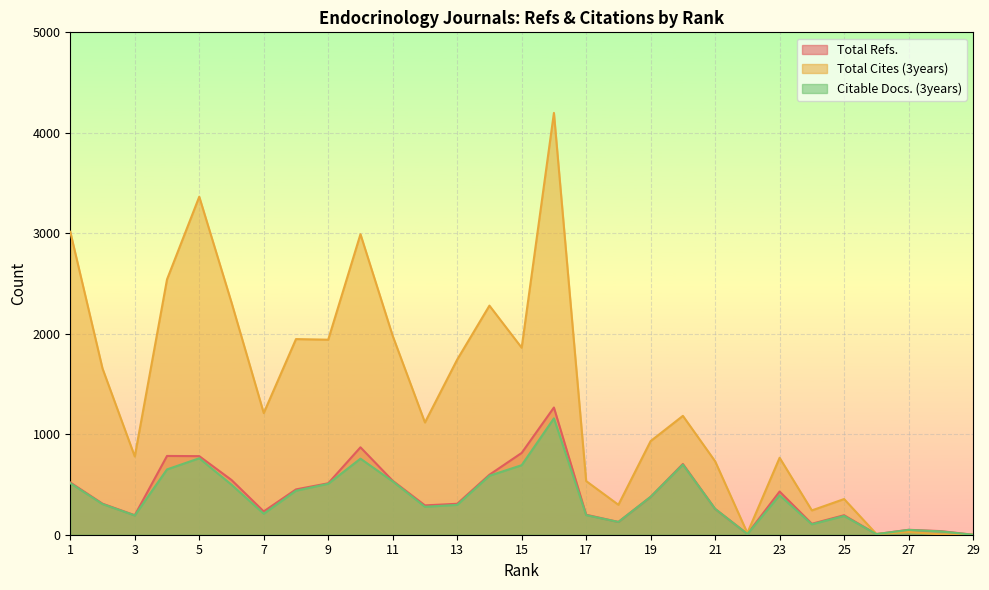

Reading left to right, extract all data points from this chart.

Total Refs.: 1=520	2=309	3=194	4=784	5=782	6=545	7=232	8=451	9=512	10=870	11=537	12=292	13=308	14=597	15=814	16=1266	17=199	18=127	19=377	20=704	21=257	22=8	23=430	24=109	25=194	26=6	27=49	28=36	29=0
Total Cites (3years): 1=3015	2=1654	3=779	4=2541	5=3364	6=2312	7=1211	8=1947	9=1941	10=2991	11=1979	12=1117	13=1743	14=2280	15=1861	16=4198	17=534	18=298	19=932	20=1183	21=731	22=17	23=766	24=242	25=355	26=8	27=27	28=4	29=0
Citable Docs. (3years): 1=513	2=305	3=192	4=650	5=761	6=498	7=209	8=438	9=507	10=757	11=531	12=278	13=297	14=587	15=692	16=1158	17=195	18=127	19=377	20=698	21=257	22=7	23=393	24=104	25=187	26=6	27=48	28=33	29=0